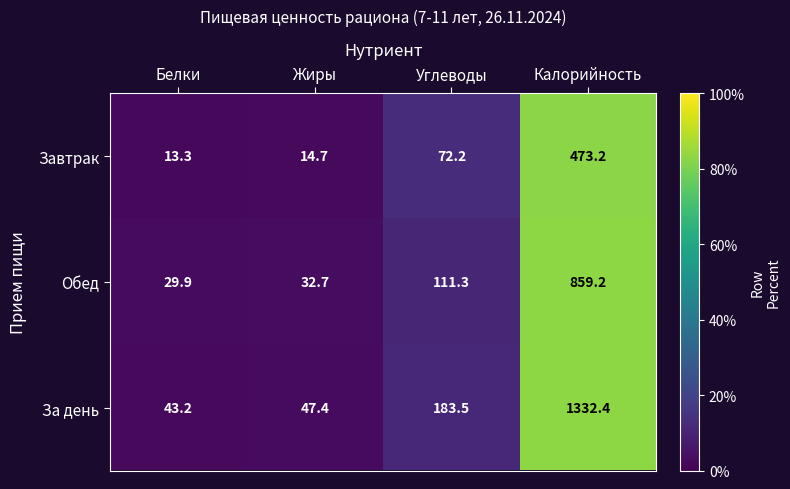

What is the approximate value of Завтрак at Жиры?

14.7